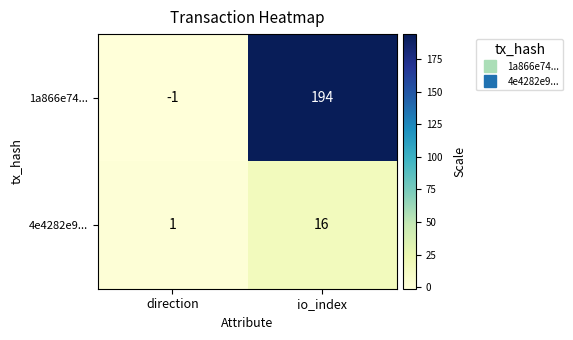

Reading right to left, what are all the values shown in this chart?

1a866e74...: io_index=194	direction=-1
4e4282e9...: io_index=16	direction=1